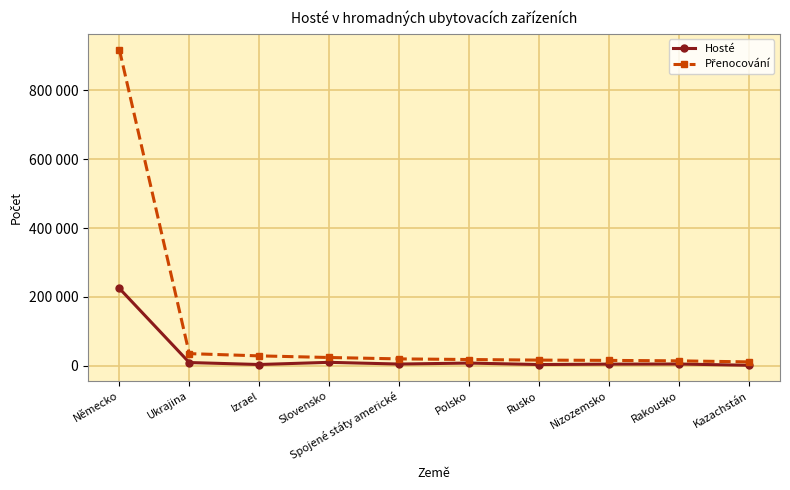

Does the chart have visible grid lines?

Yes